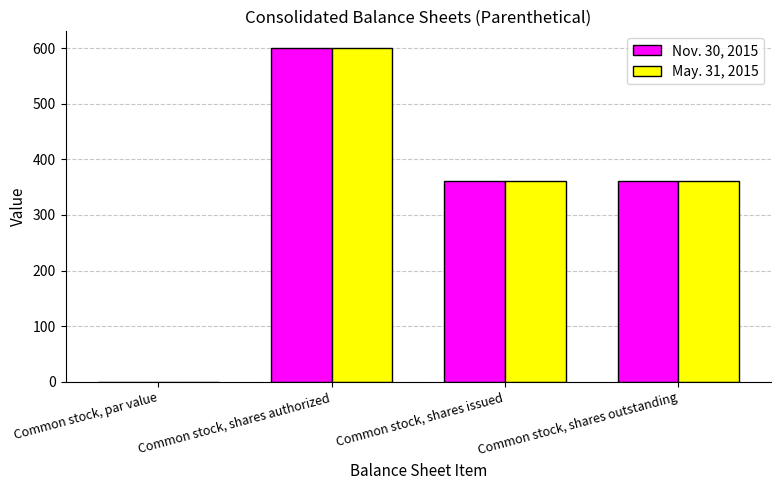

At which category is the sum across all series the highest?

Common stock, shares authorized